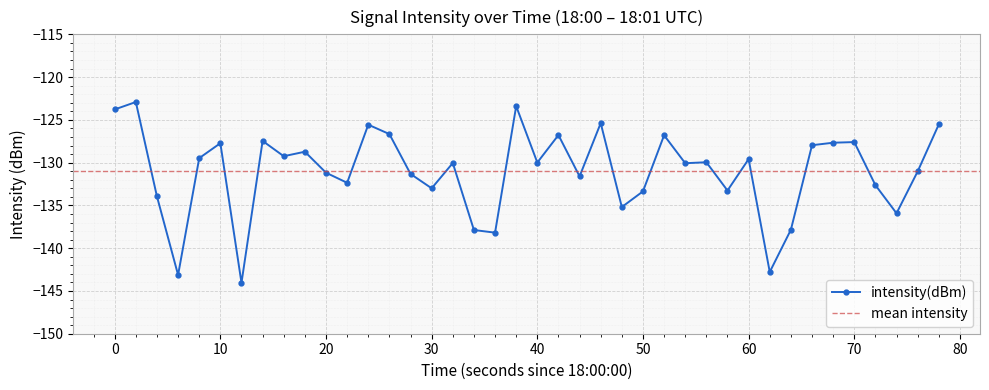

Does the chart display data point markers on the line(s)?

Yes